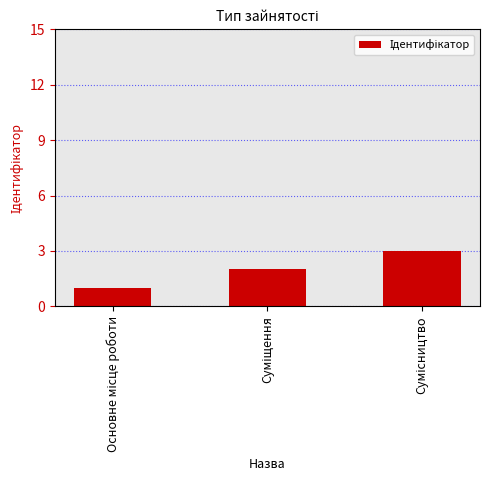

What is the greatest value displayed?

3